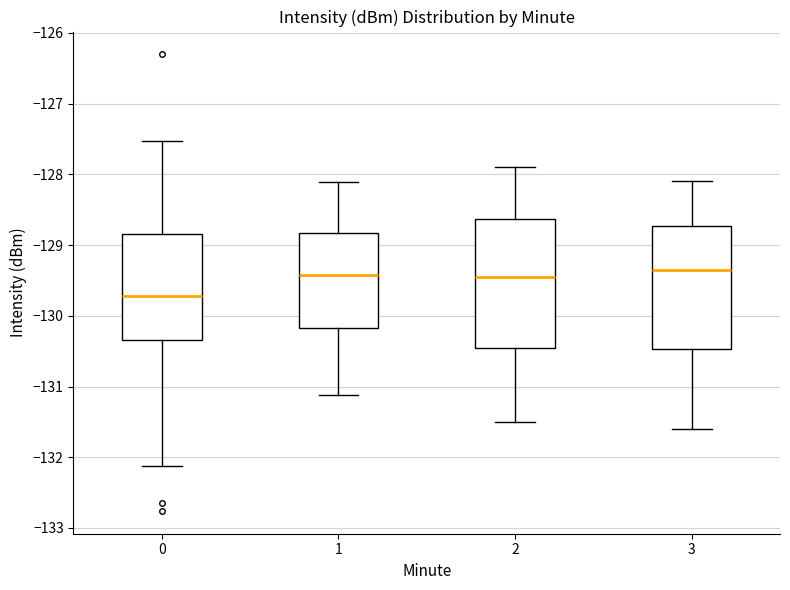

Reading left to right, read every box against the y-axis: the position of its median line, the range the box covers, and the ends of its whiskers. The values are not printed on the chart, so give them approximately, as read against the axis.

0: median -129.7, box -130.3 to -128.8, whiskers -132.1 to -127.5
1: median -129.4, box -130.2 to -128.8, whiskers -131.1 to -128.1
2: median -129.4, box -130.4 to -128.6, whiskers -131.5 to -127.9
3: median -129.3, box -130.5 to -128.7, whiskers -131.6 to -128.1